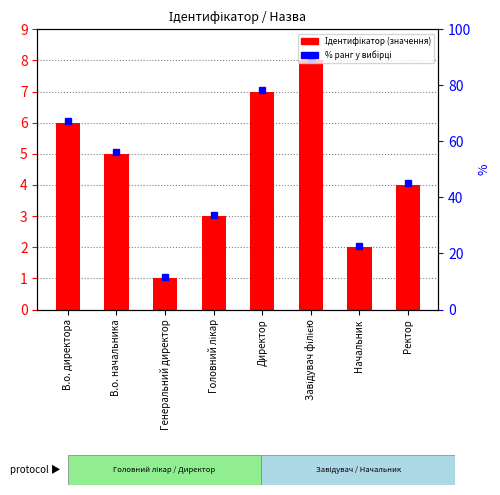

What is the ratio of the value at Директор to the value at В.о. начальника?

1.4